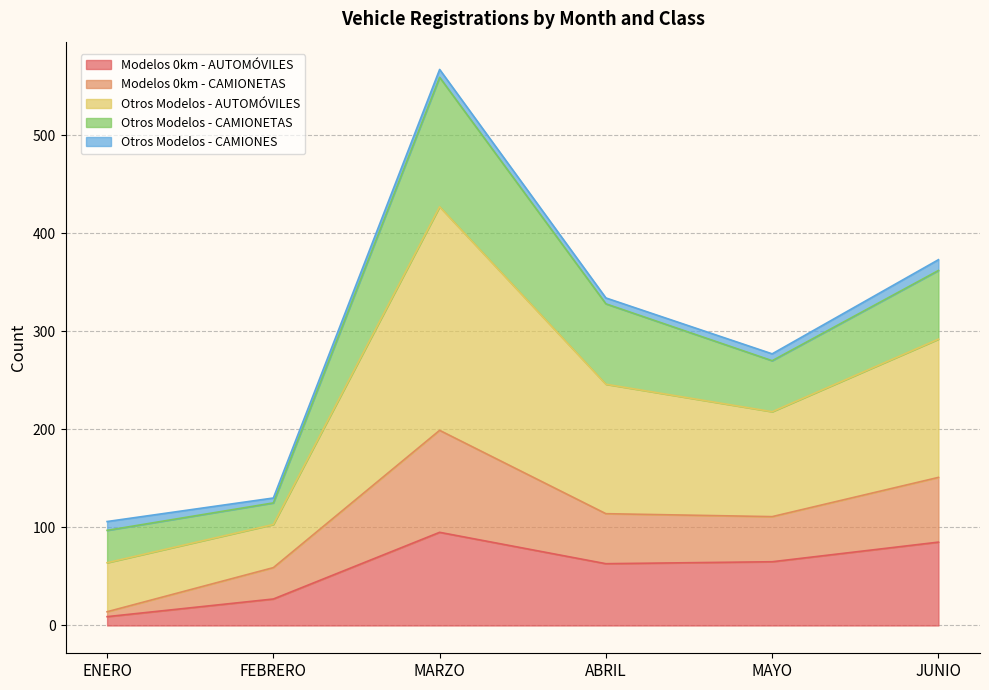

Count the Modelos 0km - AUTOMÓVILES values in the range 27 to 85.

4